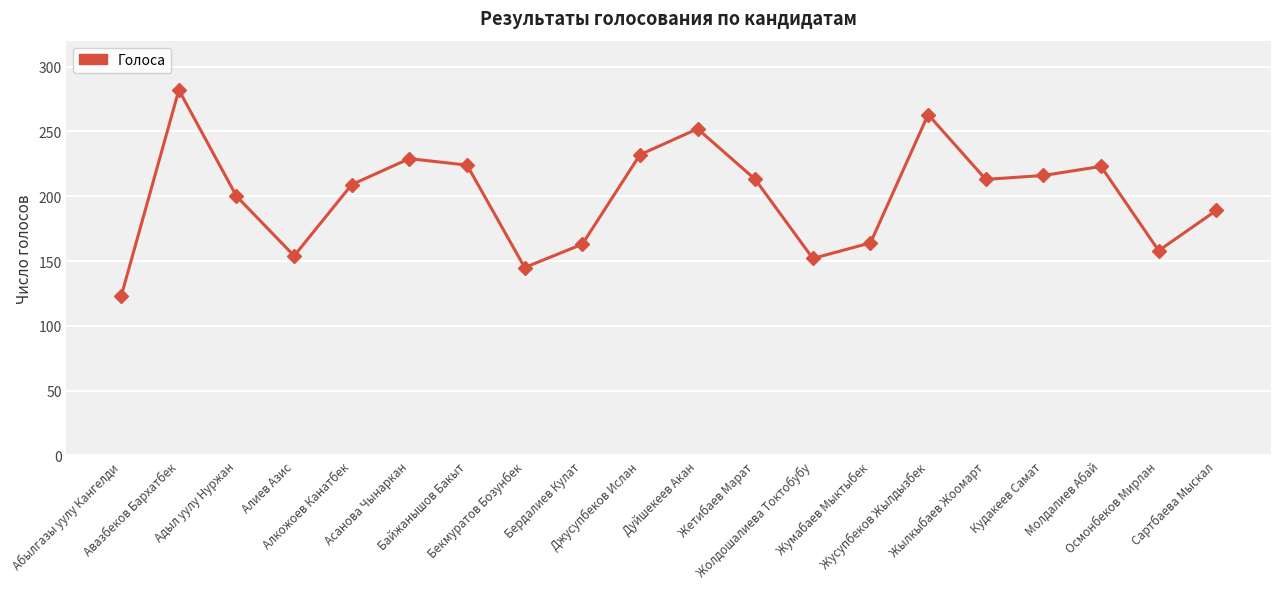

How many data points does each series have?

20